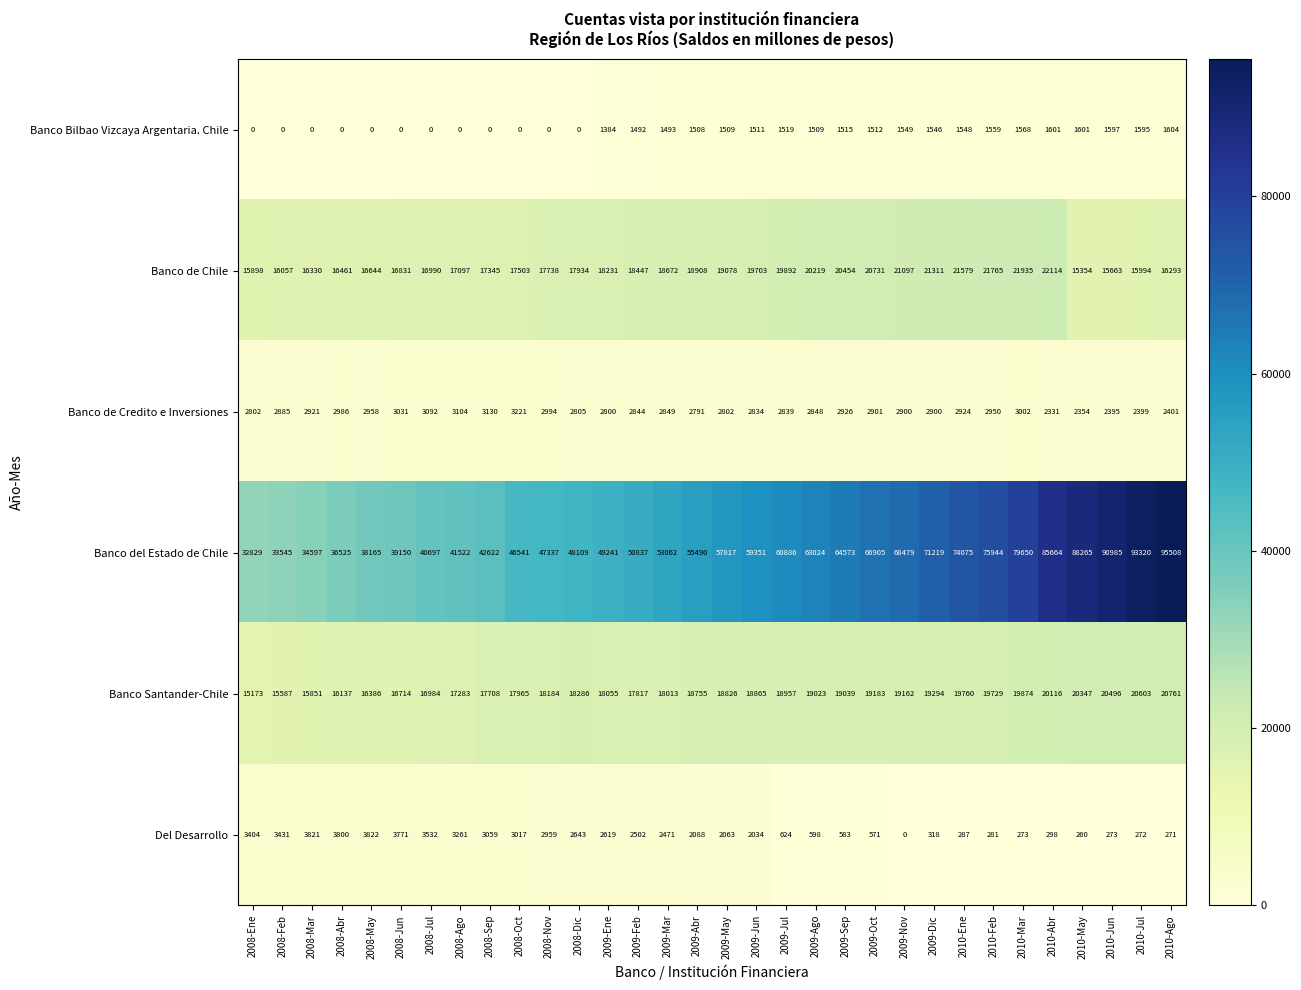

Which series has the largest range (max minus min)?

Banco del Estado de Chile